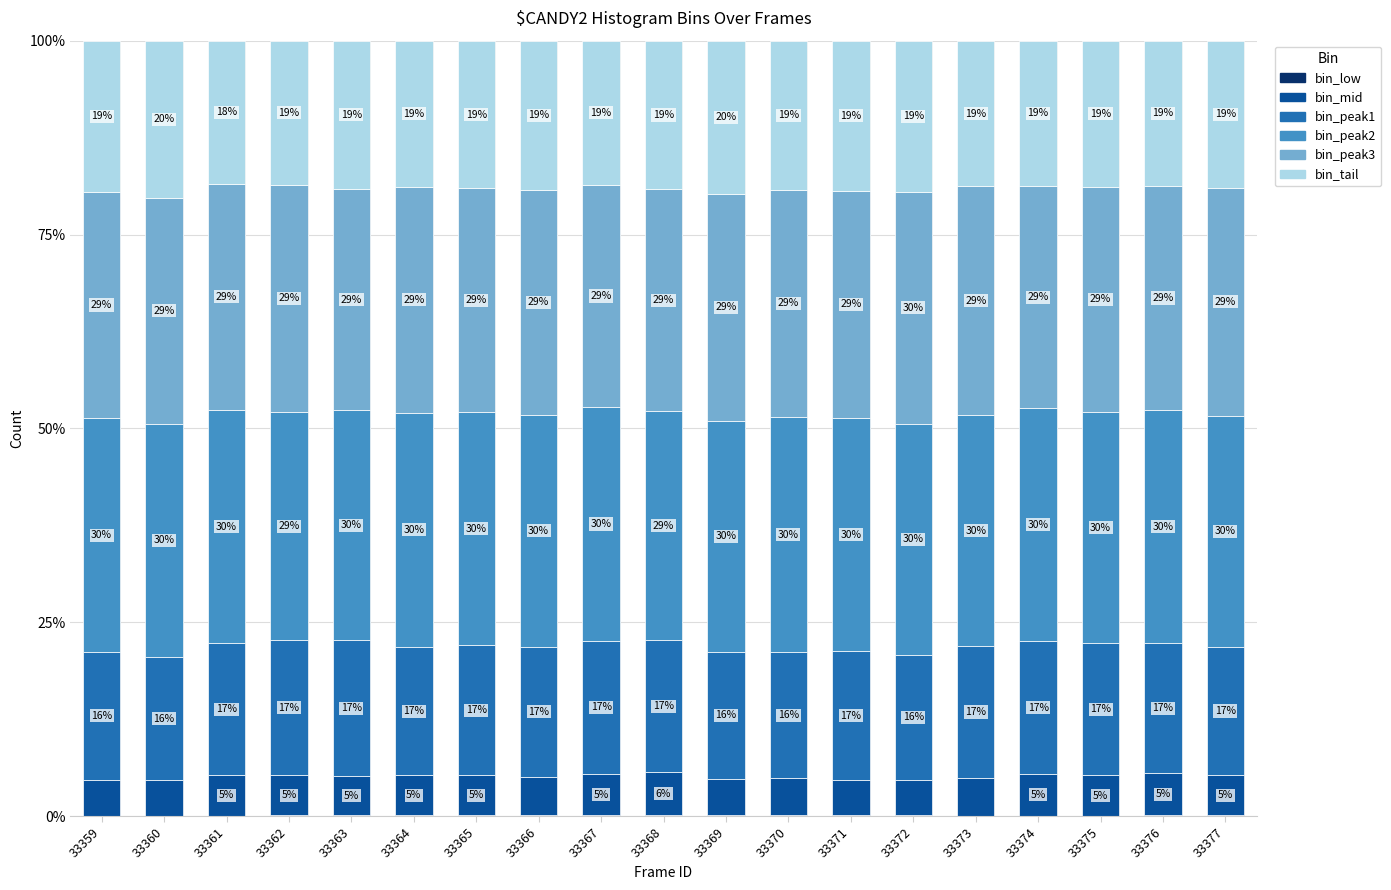

What is the total value across all series at 33373?

100.0